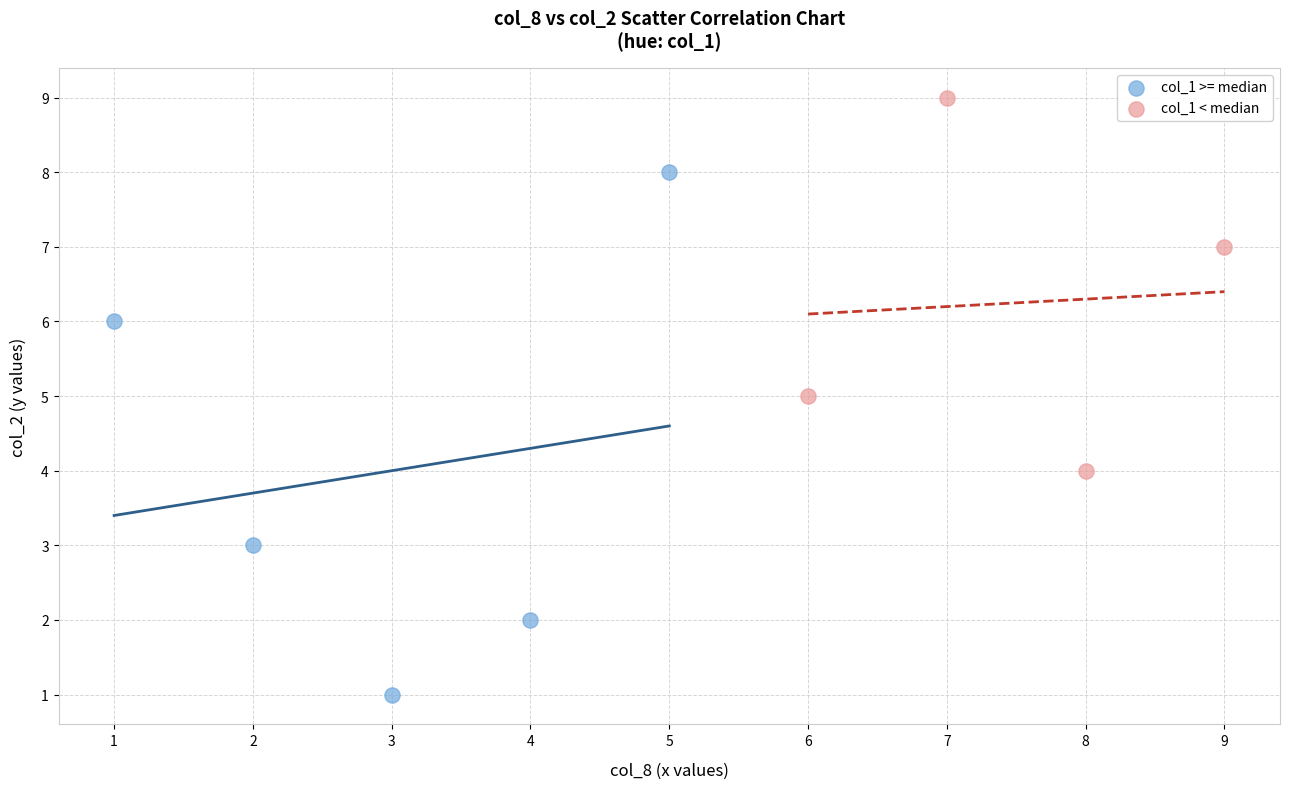

Which series reaches the maximum Y coordinate?

col_1 < median